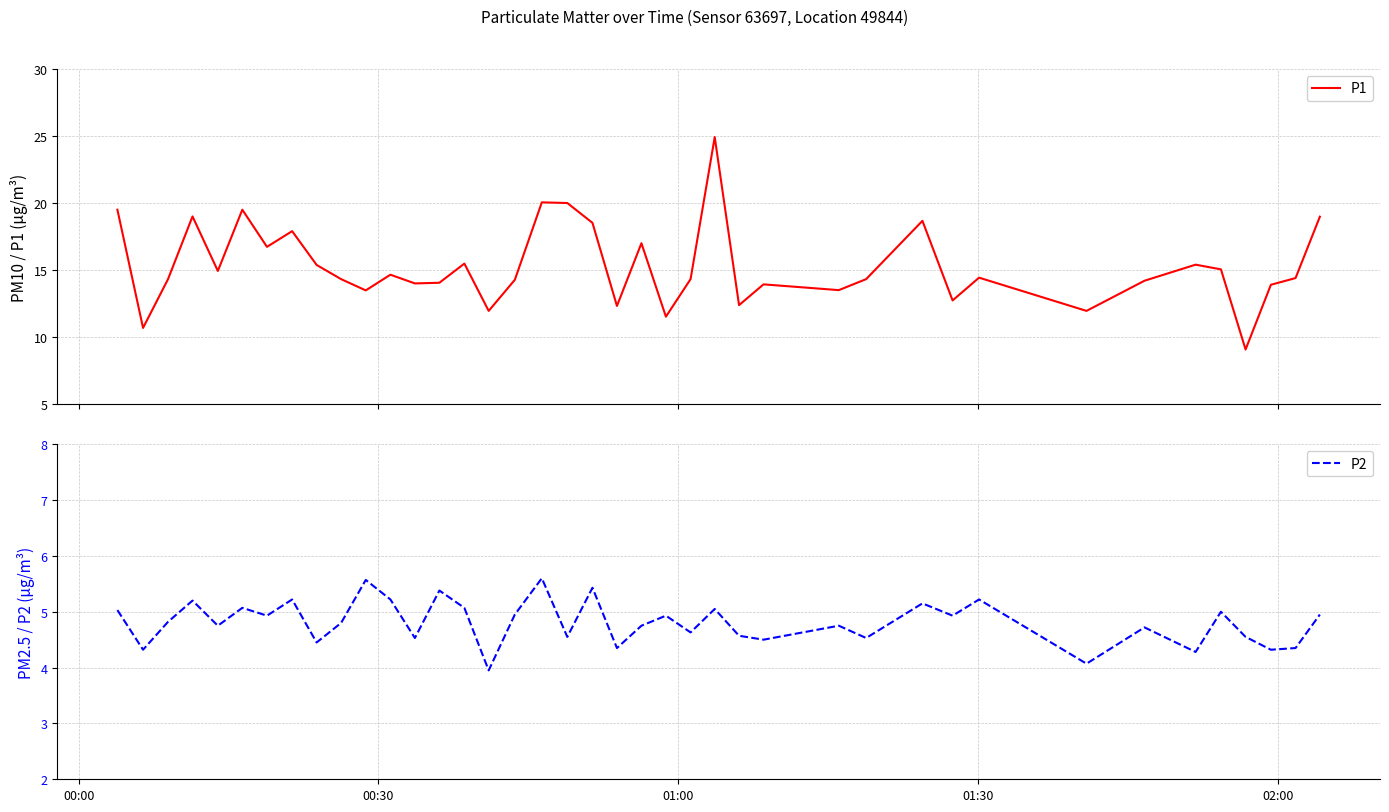

Does the chart display data point markers on the line(s)?

No